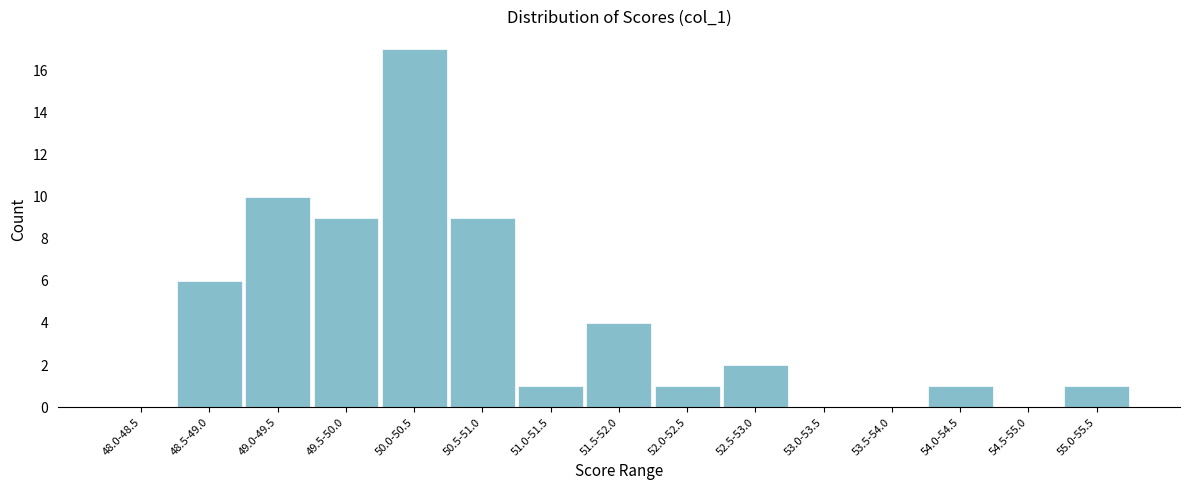

Reading right to left, what are all the values shown in this chart?

55.0-55.5=1	54.5-55.0=0	54.0-54.5=1	53.5-54.0=0	53.0-53.5=0	52.5-53.0=2	52.0-52.5=1	51.5-52.0=4	51.0-51.5=1	50.5-51.0=9	50.0-50.5=17	49.5-50.0=9	49.0-49.5=10	48.5-49.0=6	48.0-48.5=0